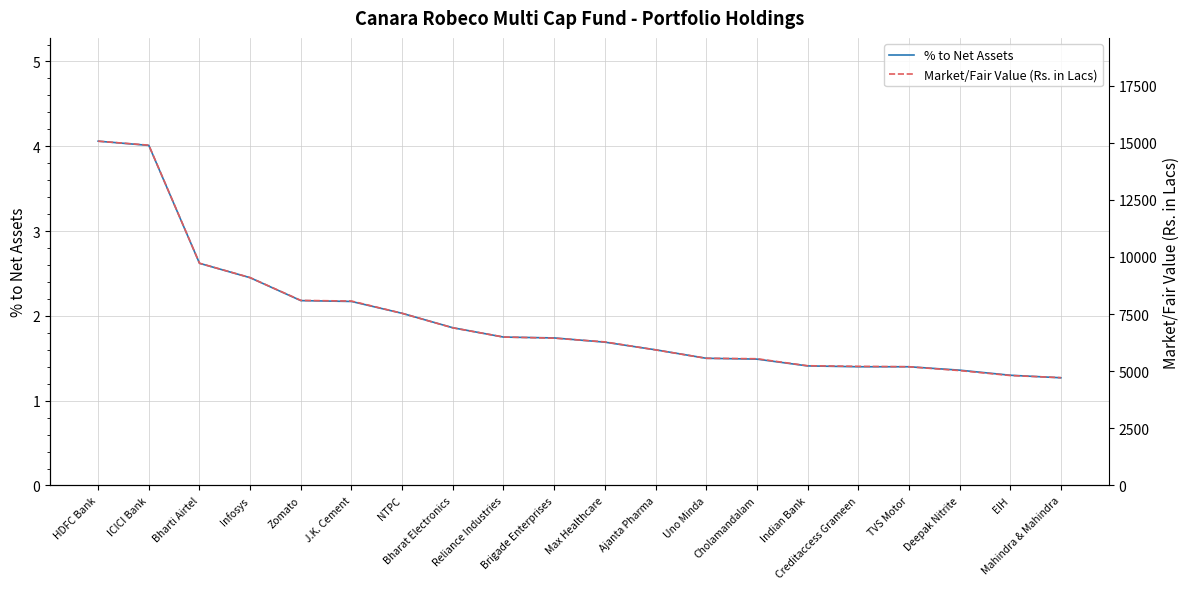

How many distinct data groups are displayed?

2